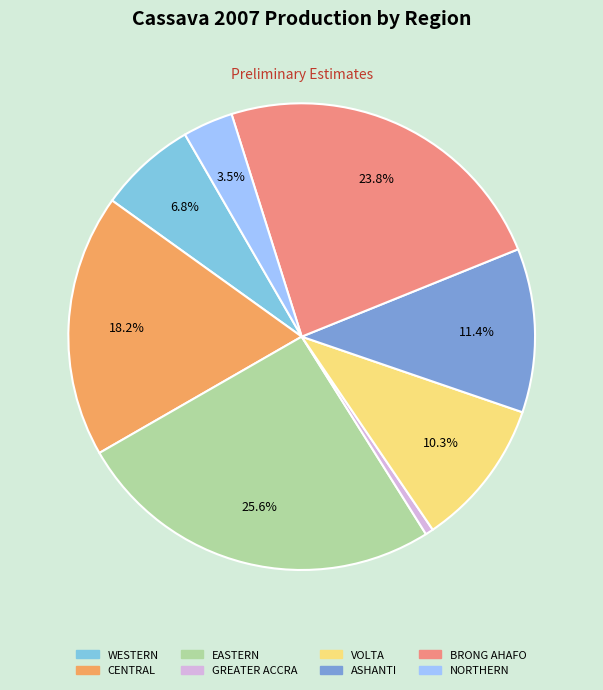

Count the number of slices in the pie.

8